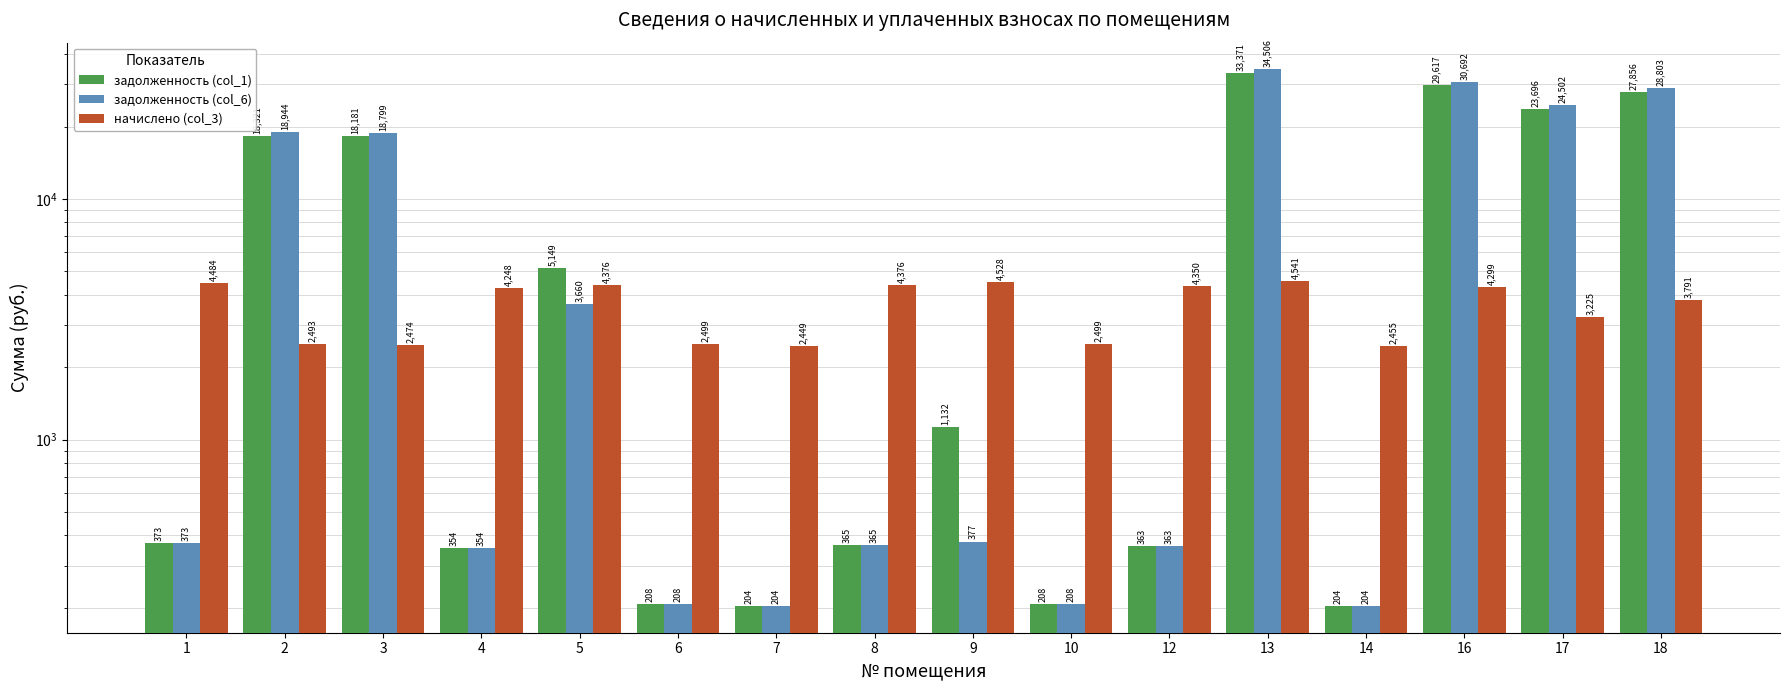

What is the sum of all задолженность (col_6) values?

162562.7